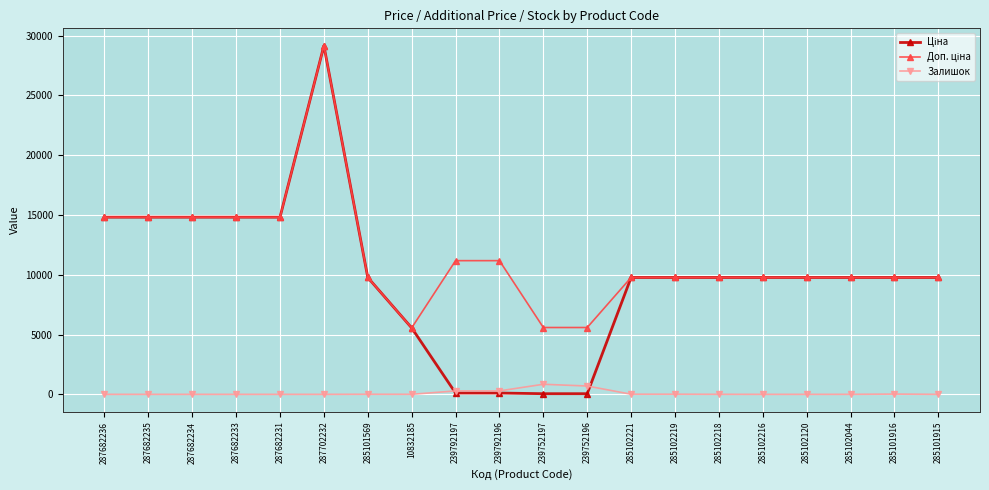

True or false: Залишок has more than 1 points higher than both neighbors.

True